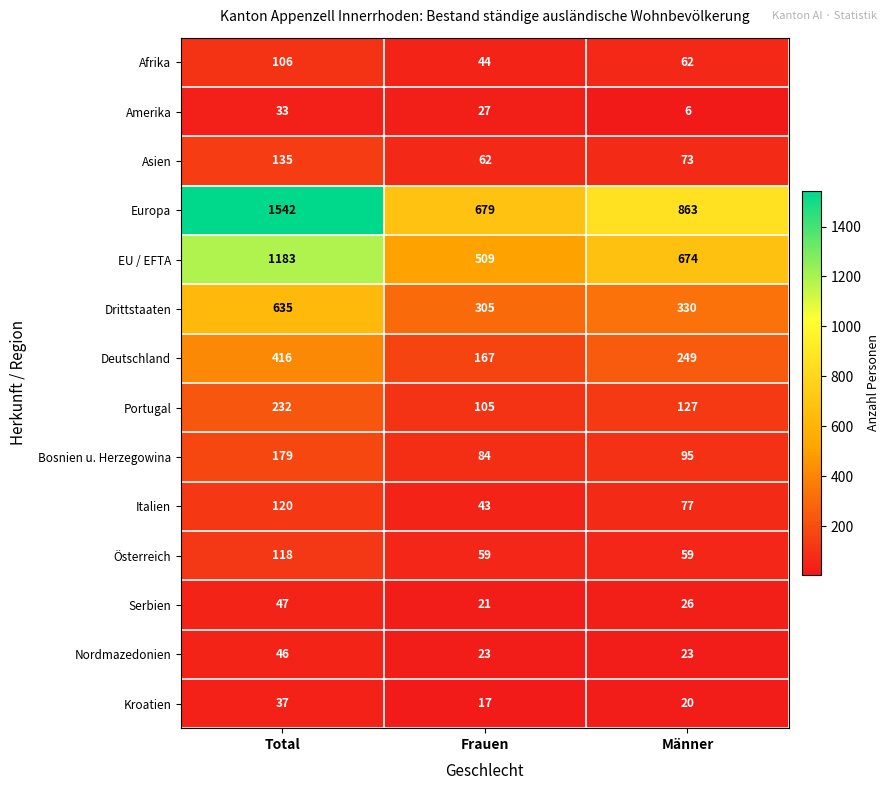

At which category is the sum across all series the highest?

Total